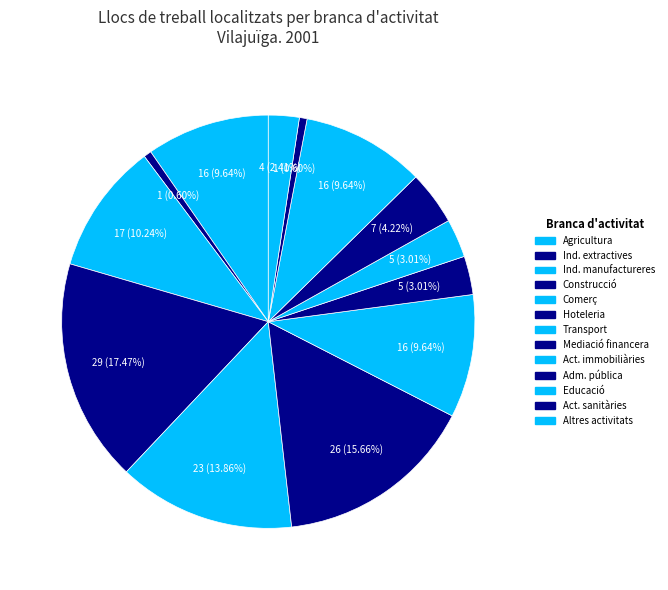

How many slices are in this pie chart?

13